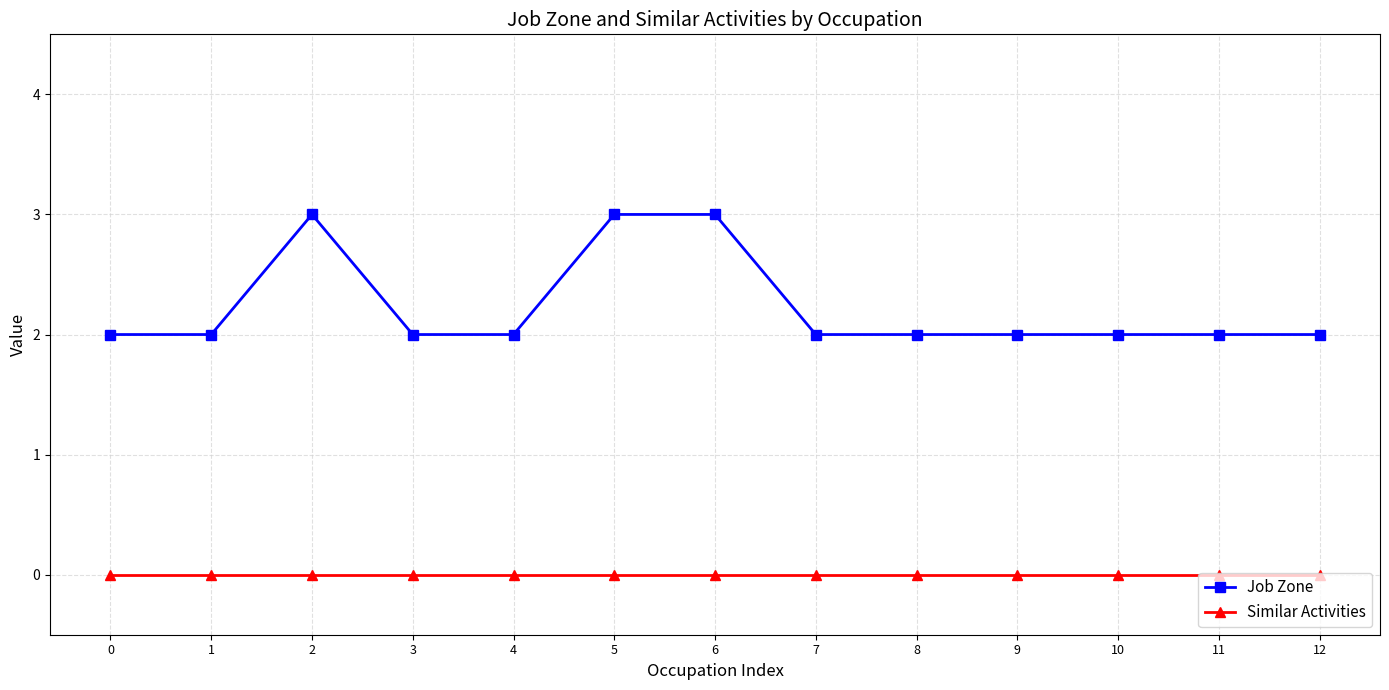

True or false: Job Zone and Similar Activities intersect in this chart.

False